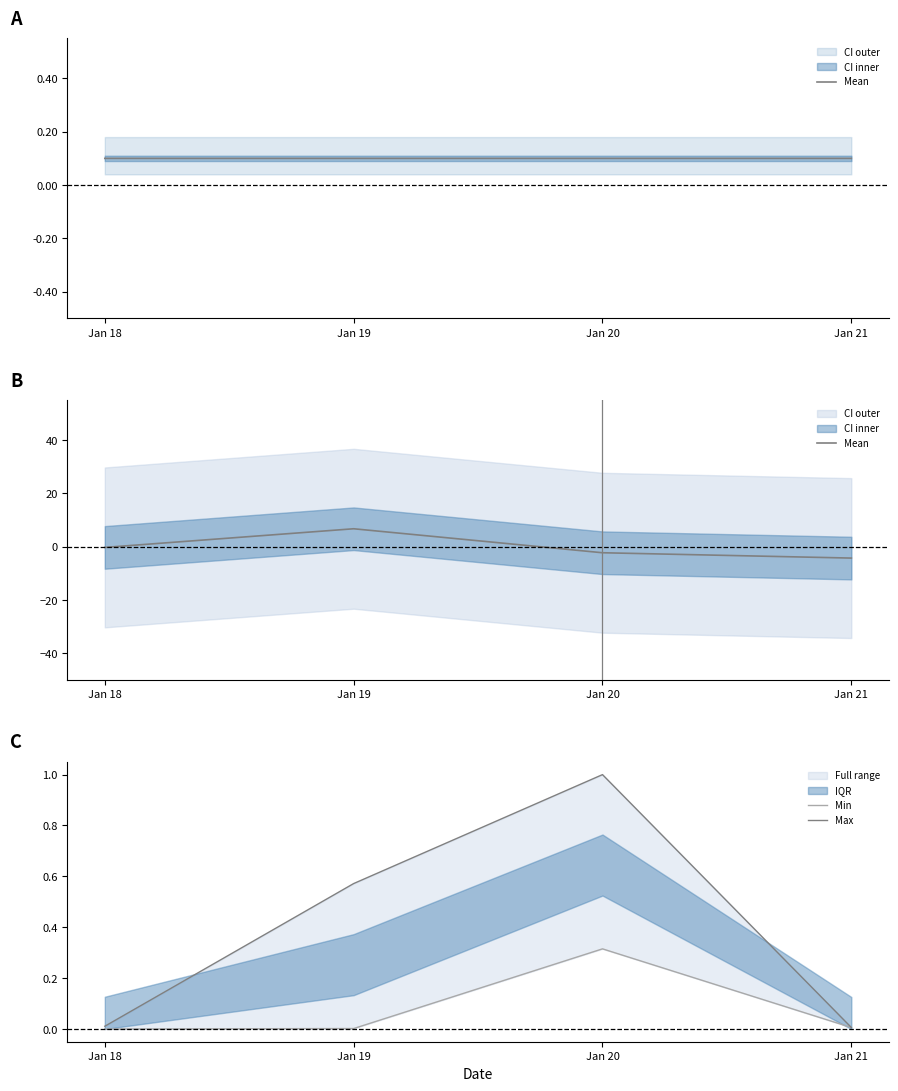

Where does the Mean series first go above 0?

Jan 19